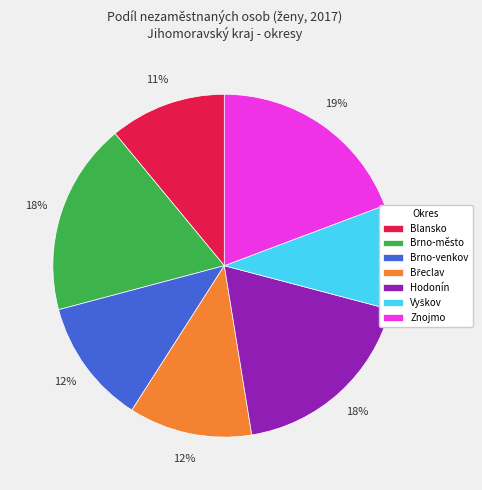

Which category has the biggest portion of the pie?

Znojmo